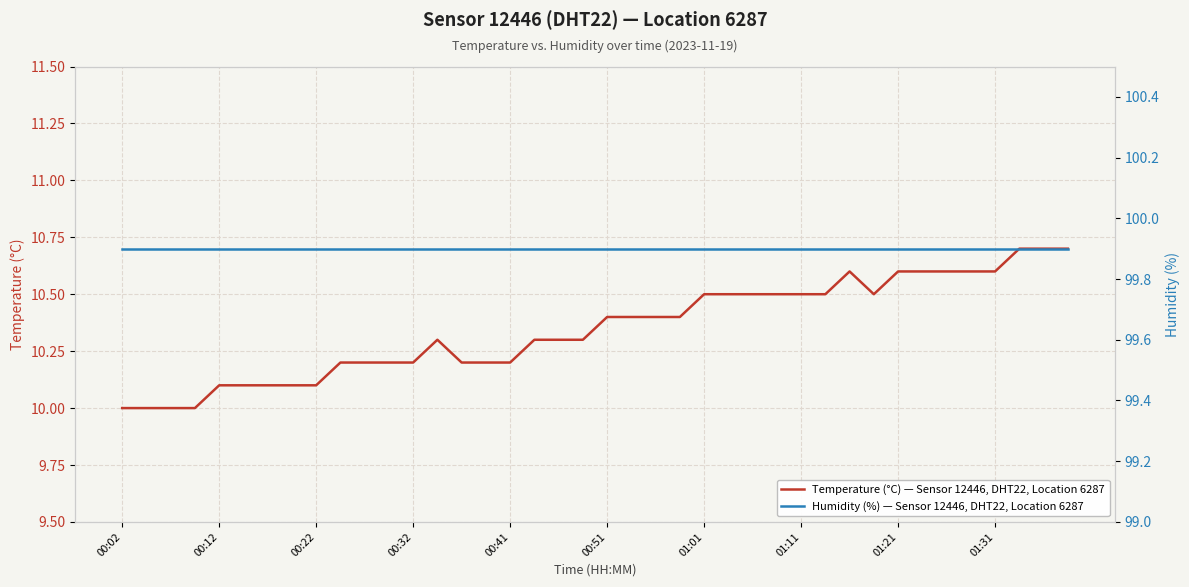

At 23, list the series in order from largest to smallest.

Humidity (%) — Sensor 12446, DHT22, Location 6287, Temperature (°C) — Sensor 12446, DHT22, Location 6287